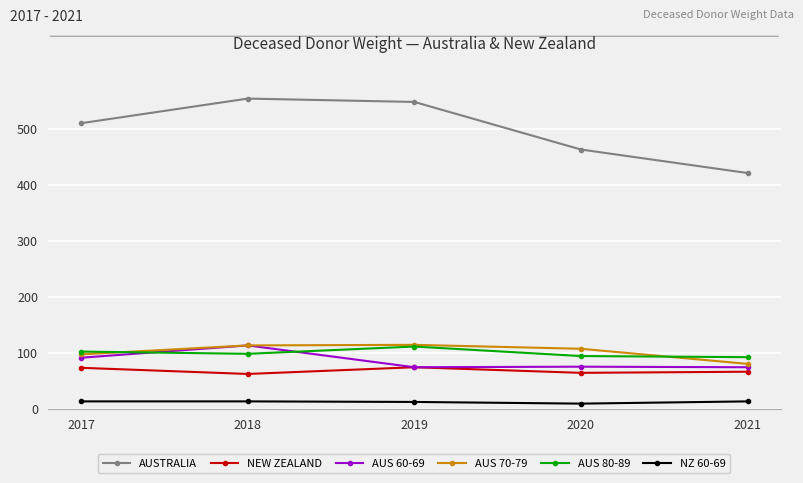

At how many categories does at least one series exceed 528?

2